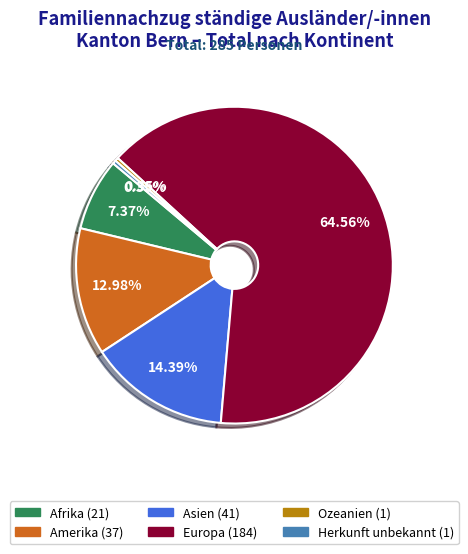

To the nearest percent, what percentage of the pie is Europa?

65%